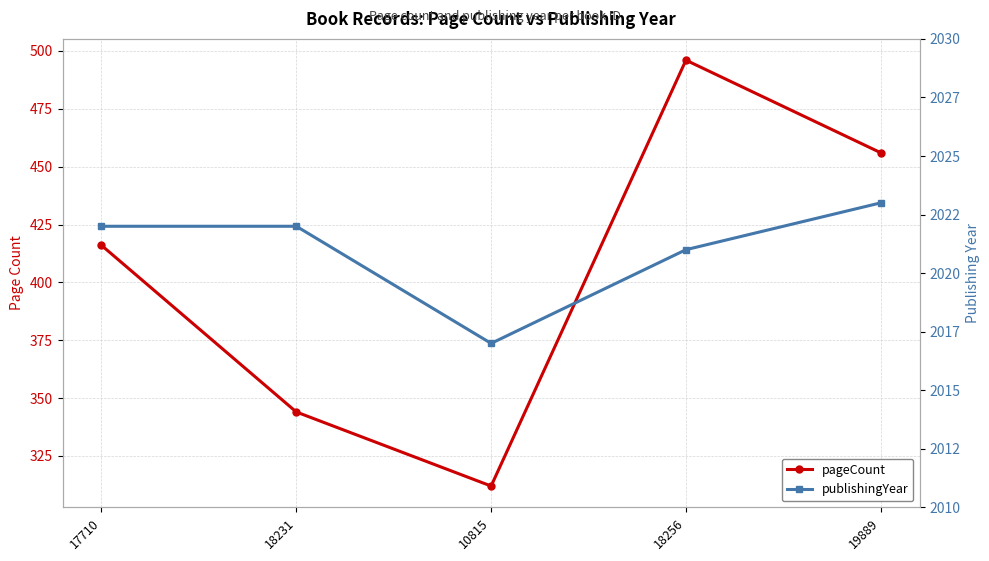

What are all the series names shown in the legend?

pageCount, publishingYear